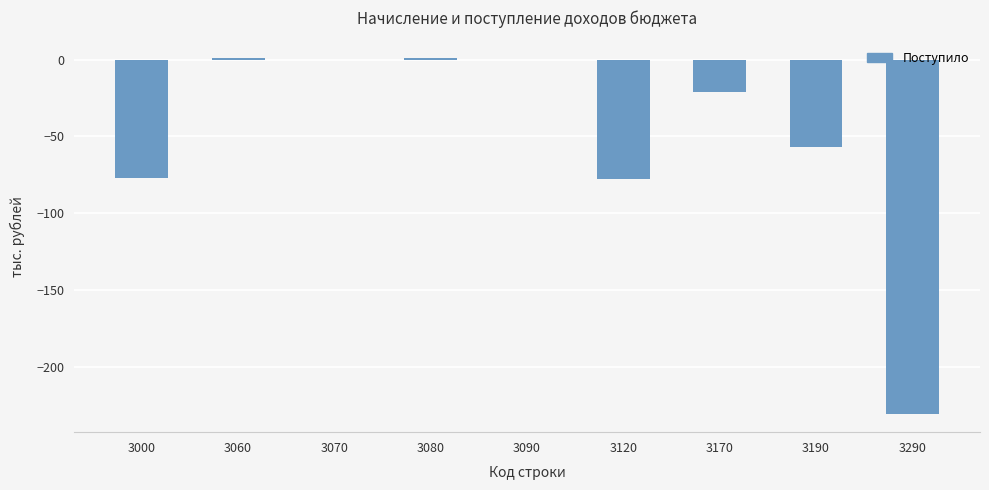

True or false: the data shows 1 at 3060.

True